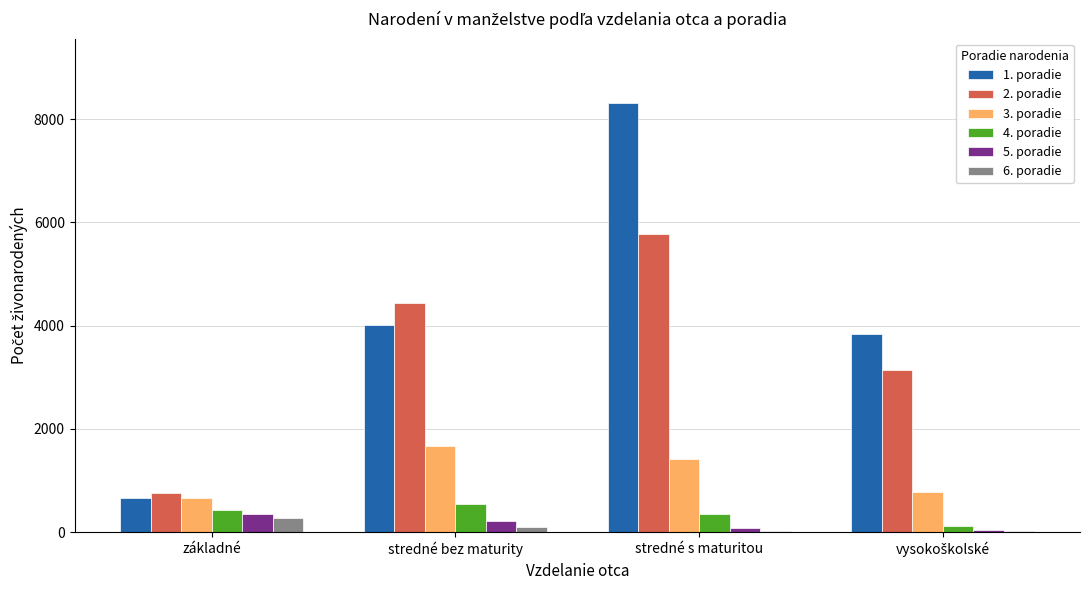

At which category does the chart reach its peak across all series?

stredné s maturitou